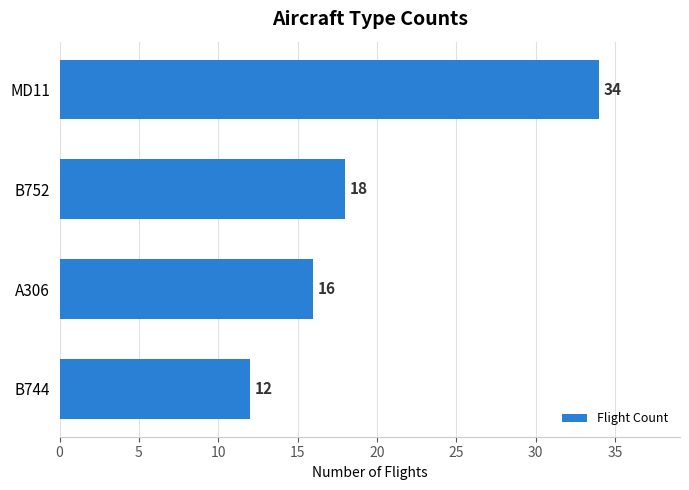

What is the minimum value shown in the chart?

12